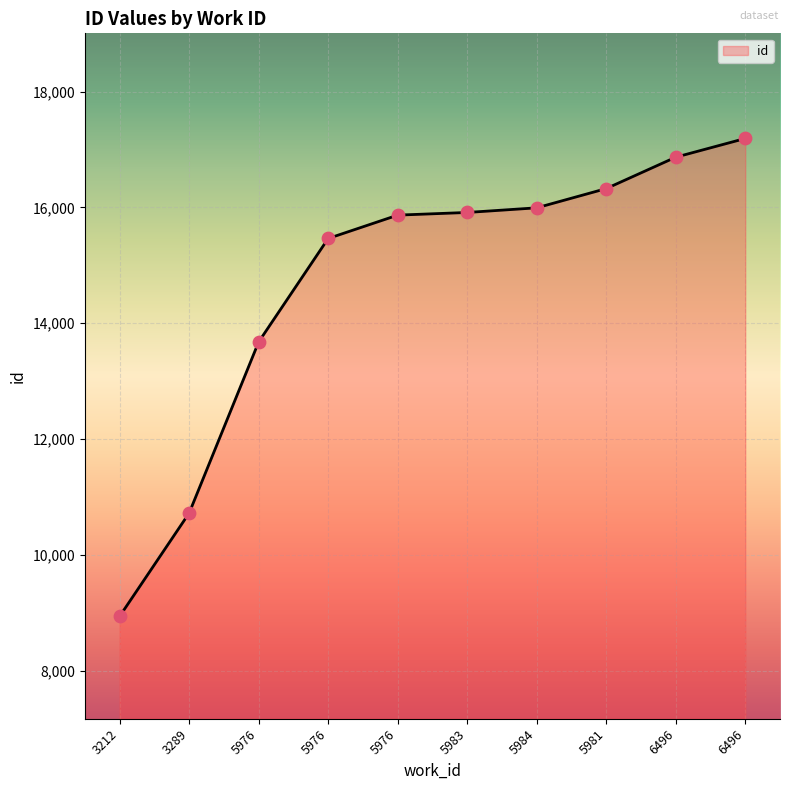

Between 3212 and 5981, which is larger?

5981